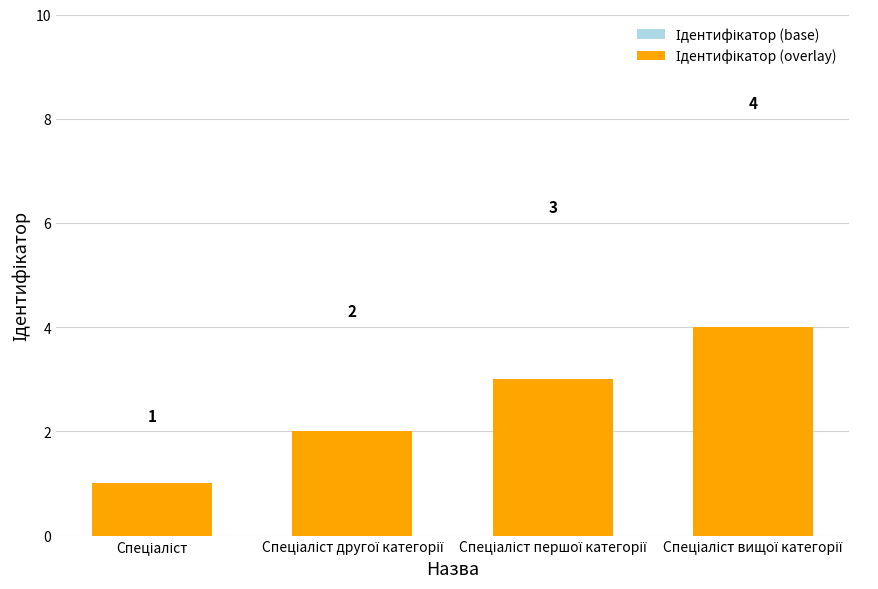

What position from the right is Спеціаліст вищої категорії?

1